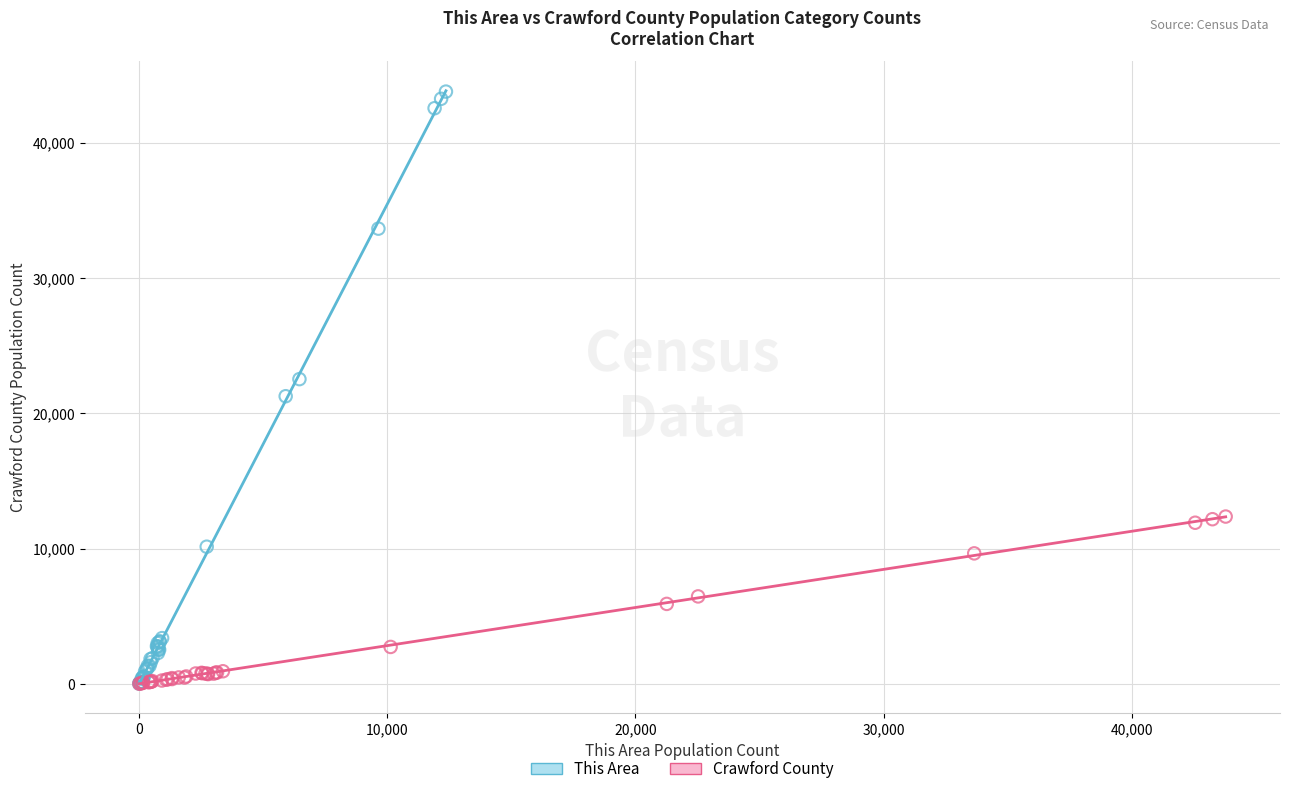

Which series has the widest spread of Y values?

This Area